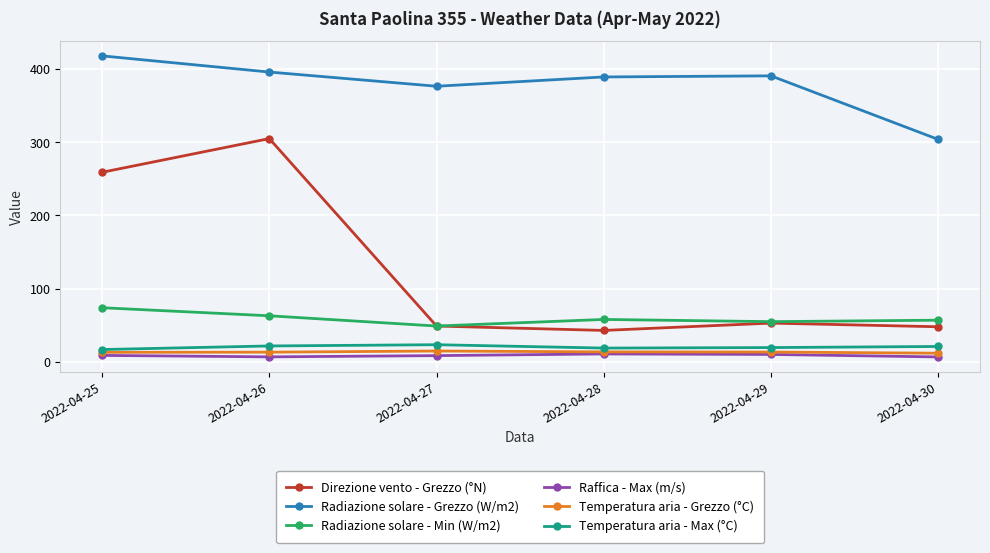

Rank the series by their maximum value, from lowest to highest.

Raffica - Max (m/s), Temperatura aria - Grezzo (°C), Temperatura aria - Max (°C), Radiazione solare - Min (W/m2), Direzione vento - Grezzo (°N), Radiazione solare - Grezzo (W/m2)